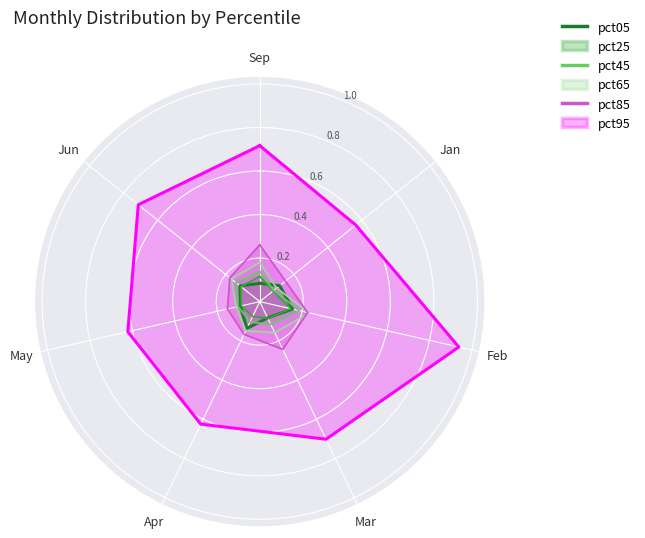

Which has a higher value, May or Mar?

May